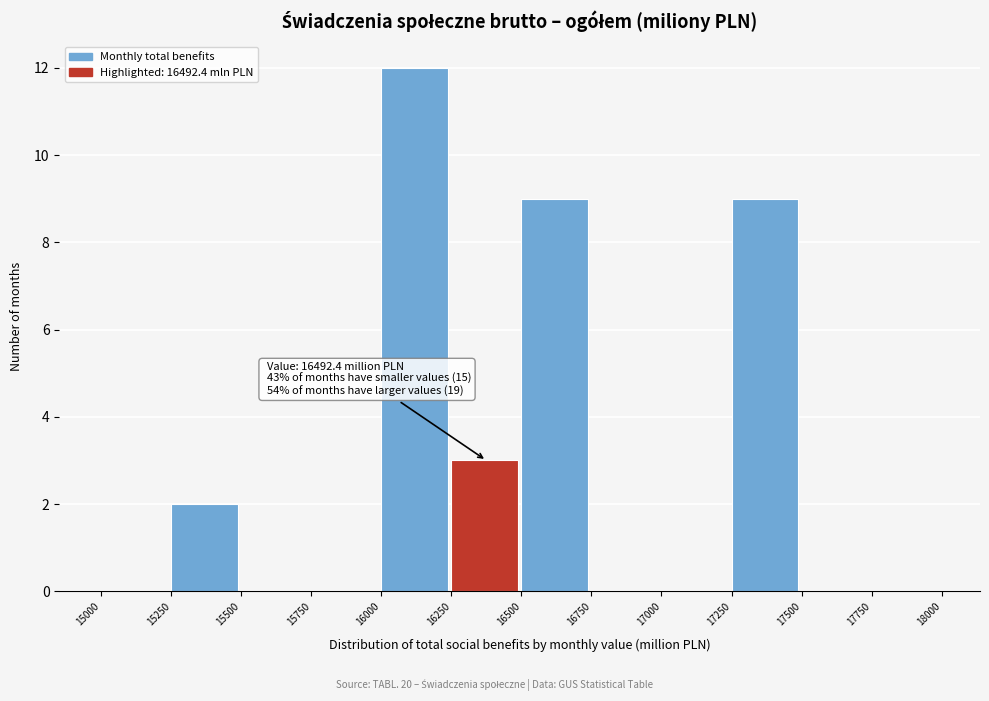

Which range on the x-axis has the tallest bar?

16000 to 16250